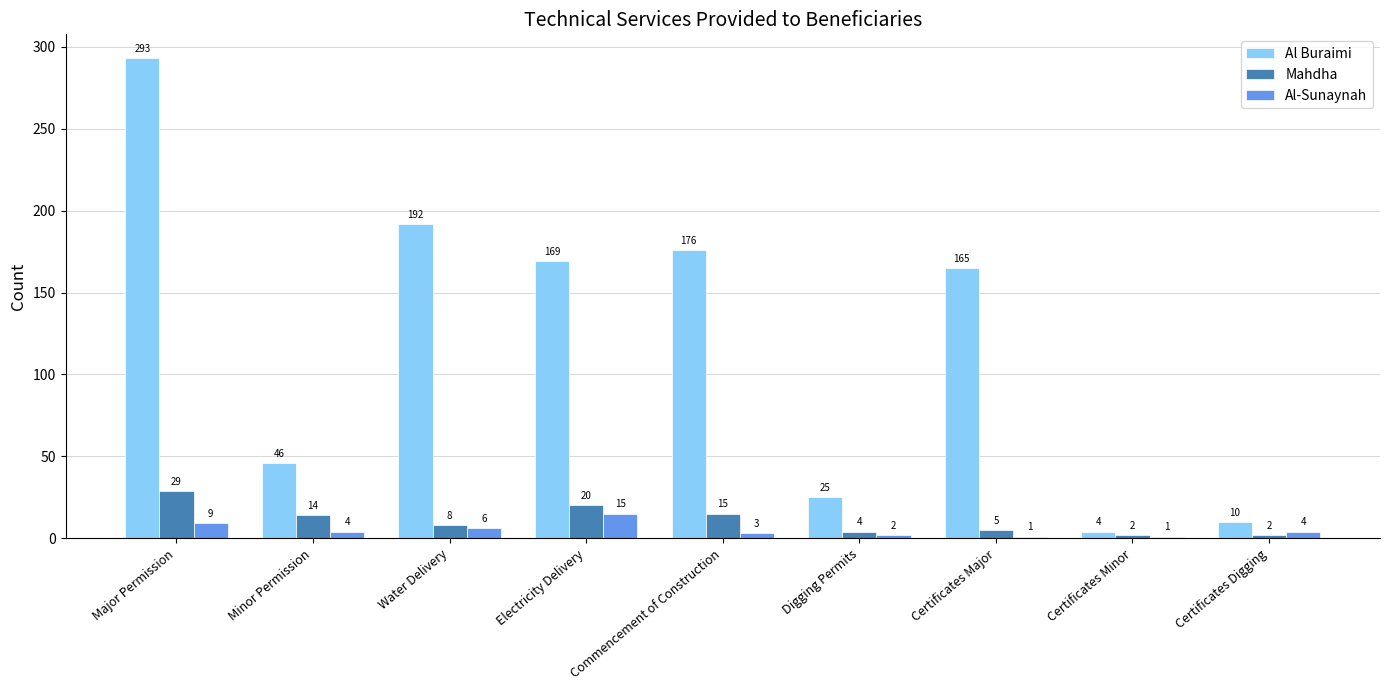

What is the label of the 1st bar from the left?

Major Permission